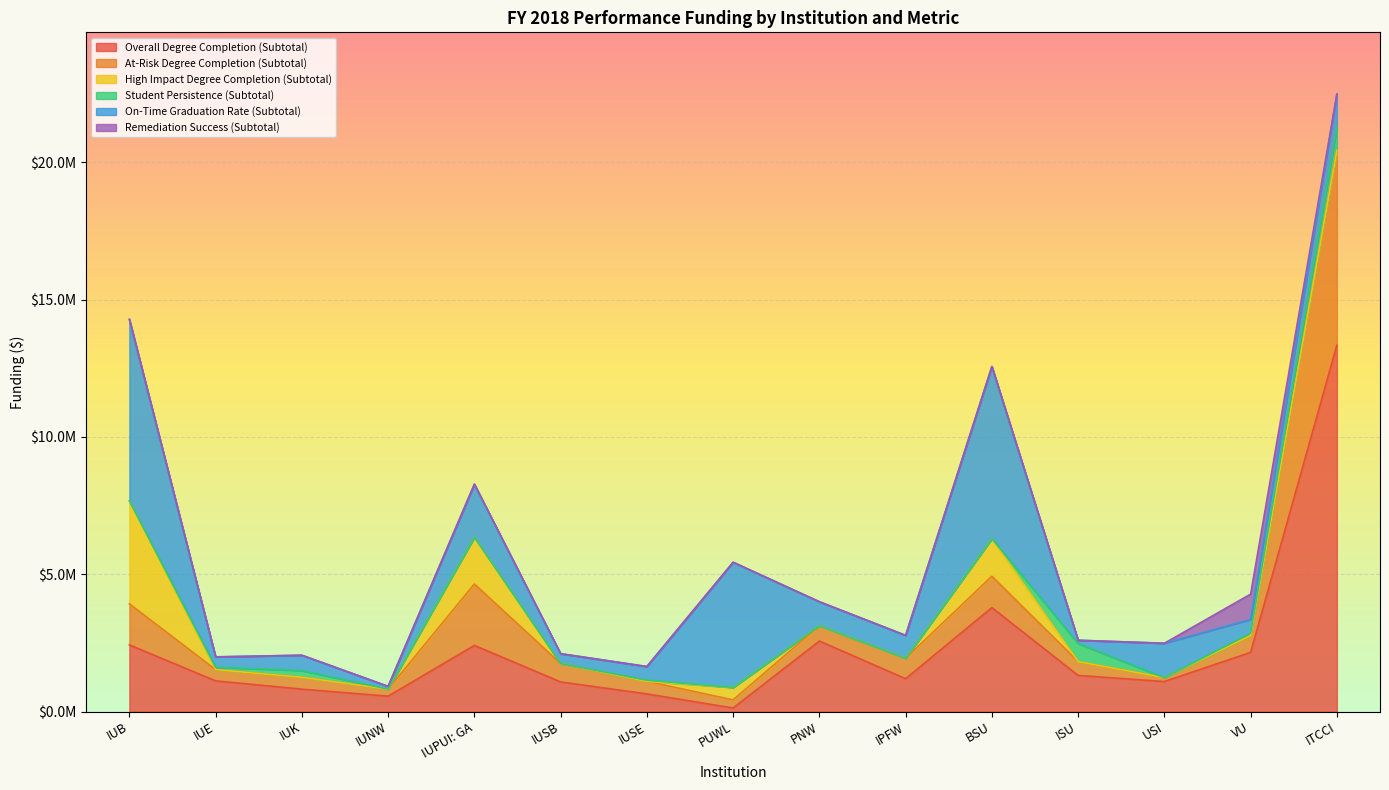

Which series has the largest total across all categories?

Overall Degree Completion (Subtotal)